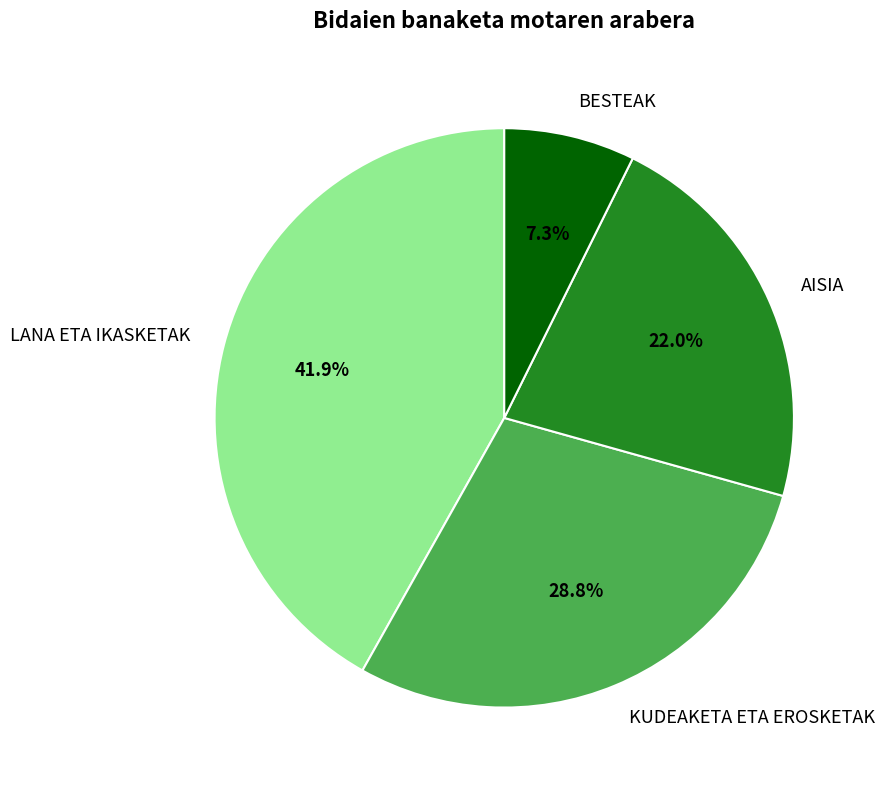

What is the ratio of the value at LANA ETA IKASKETAK to the value at KUDEAKETA ETA EROSKETAK?

1.5